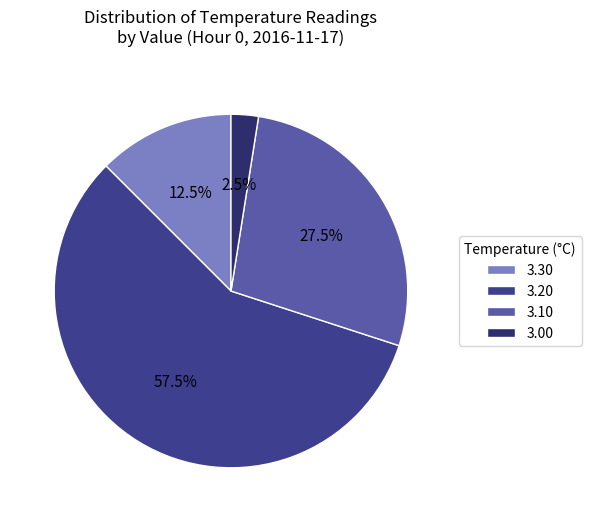

How many slices are in this pie chart?

4